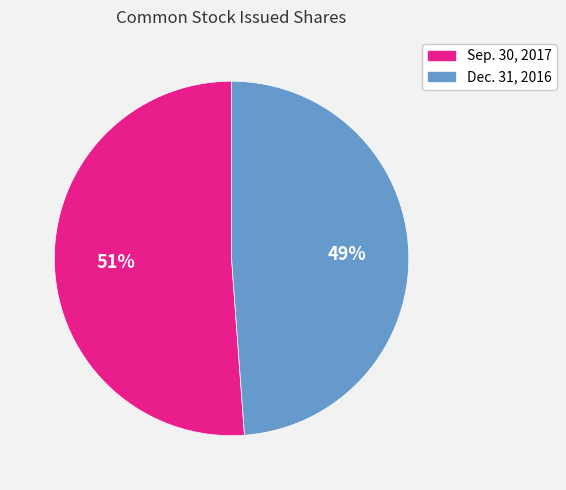

Which has a higher value, Sep. 30, 2017 or Dec. 31, 2016?

Sep. 30, 2017